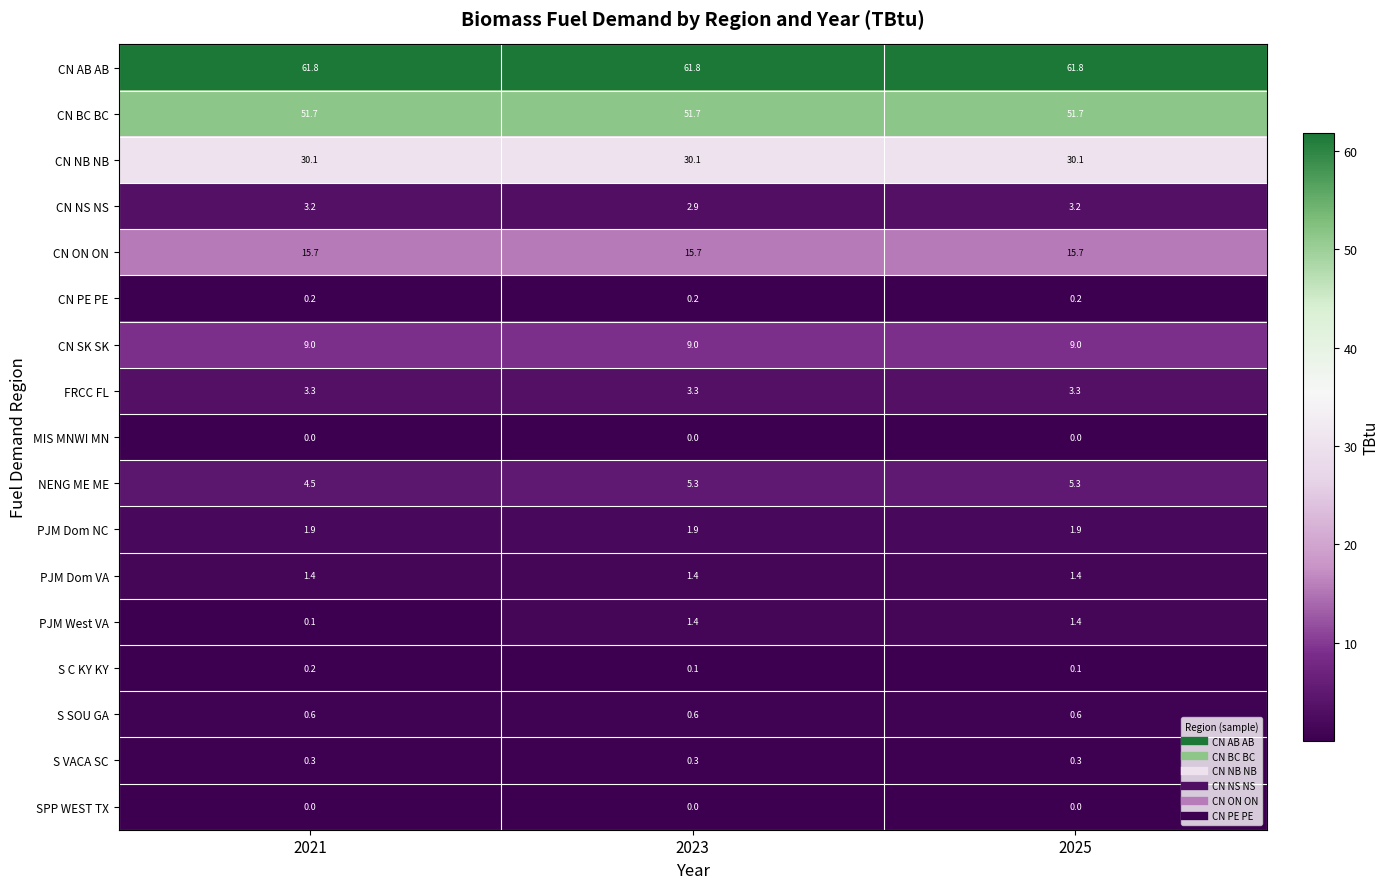

What is the sum of all CN BC BC values?

155.1